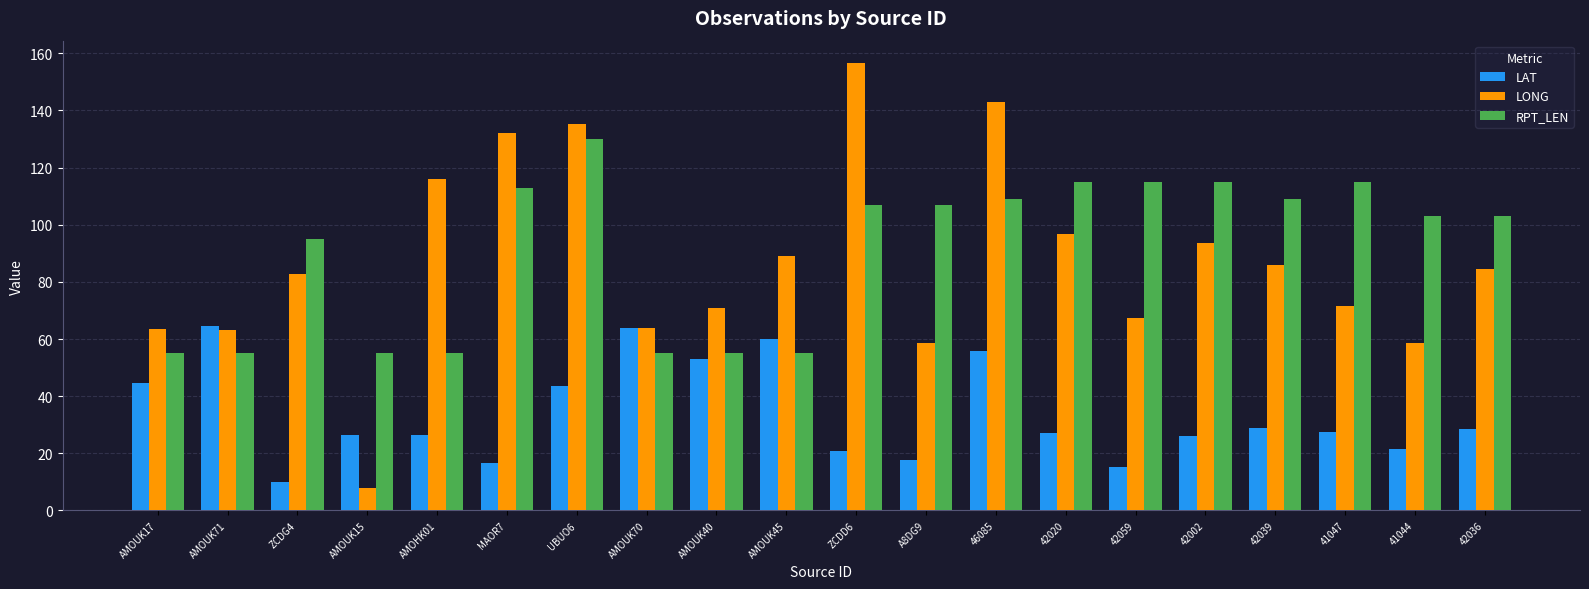

At 42059, list the series in order from largest to smallest.

RPT_LEN, LONG, LAT